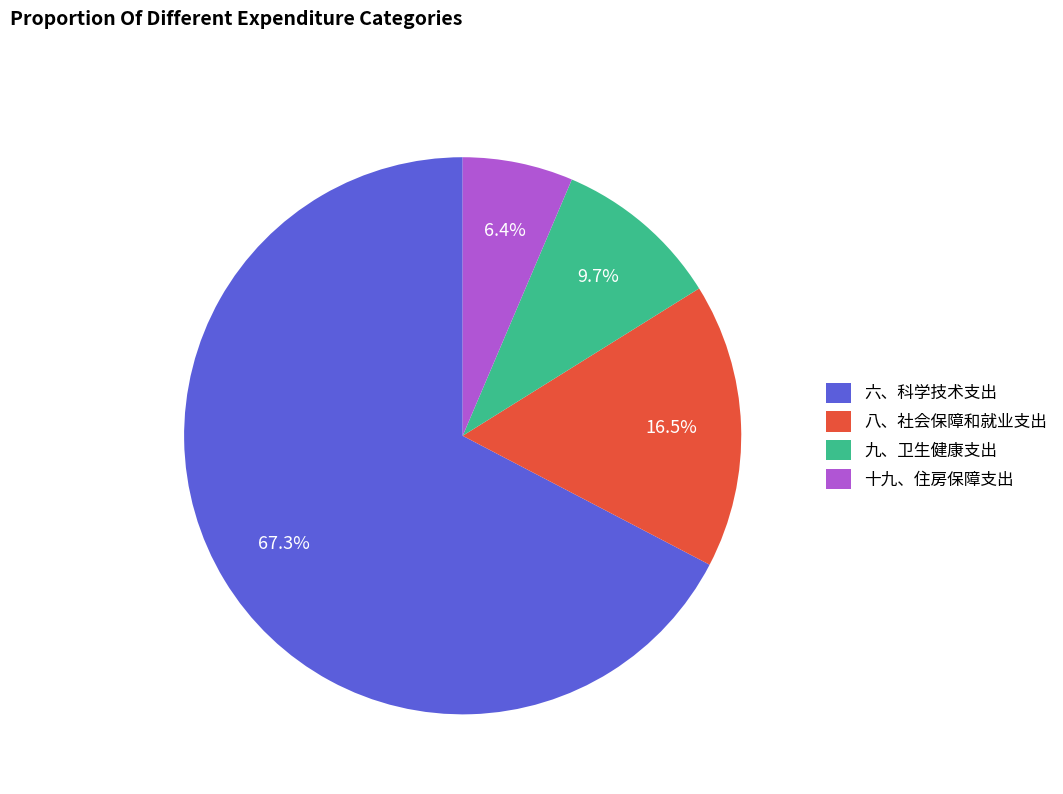

What is the total percentage of 八、社会保障和就业支出 and 九、卫生健康支出?

26.2%